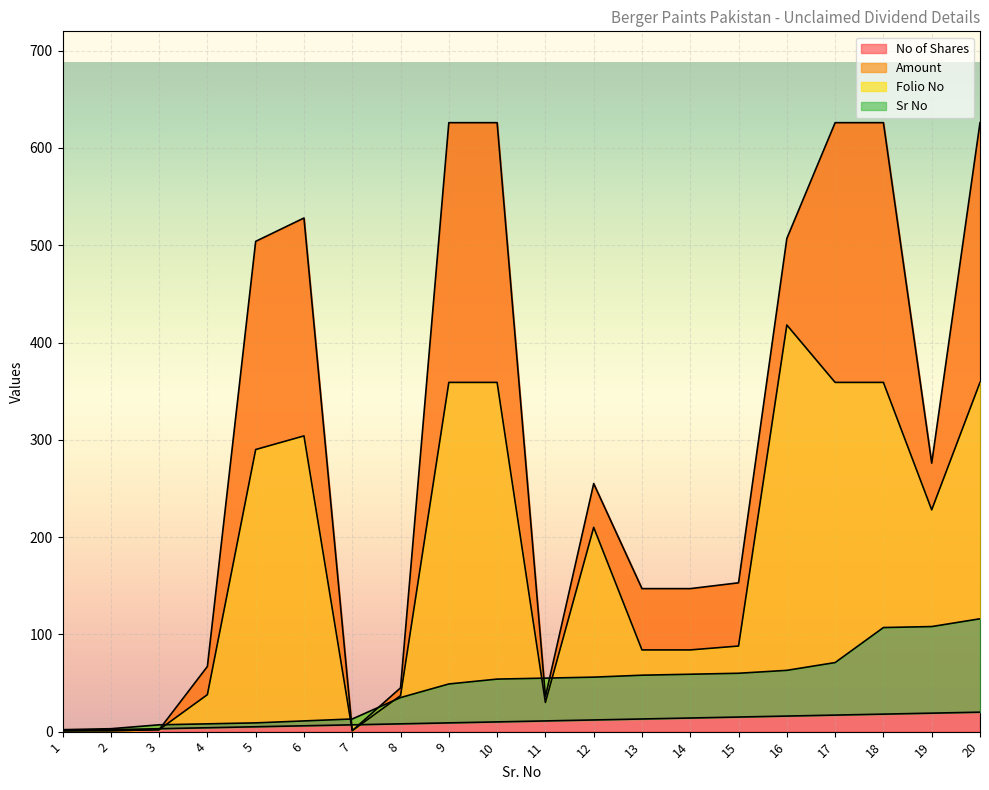

What is the value of the No of Shares point at the 2nd from the left?

1